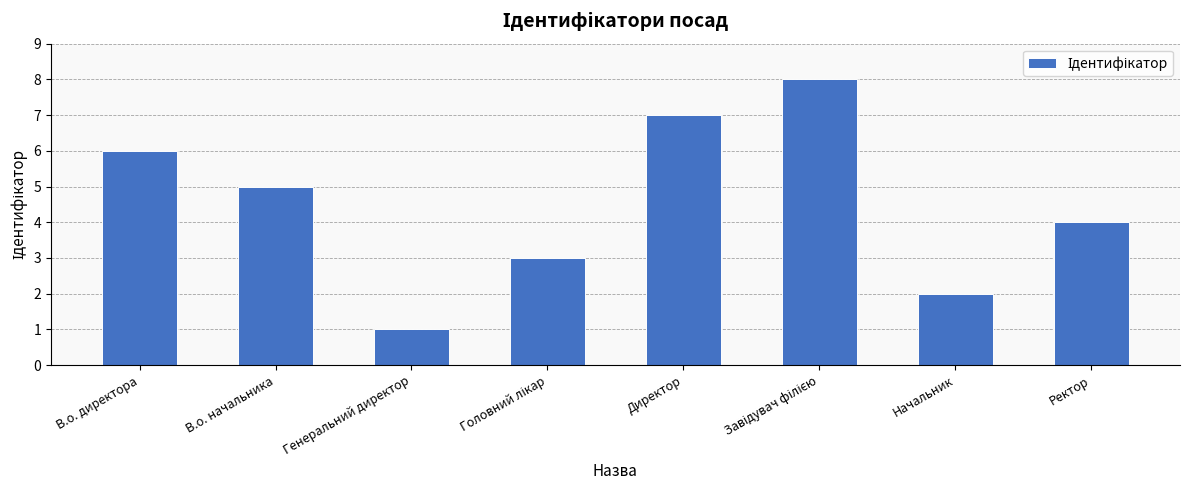

True or false: the data shows 11 at Директор.

False